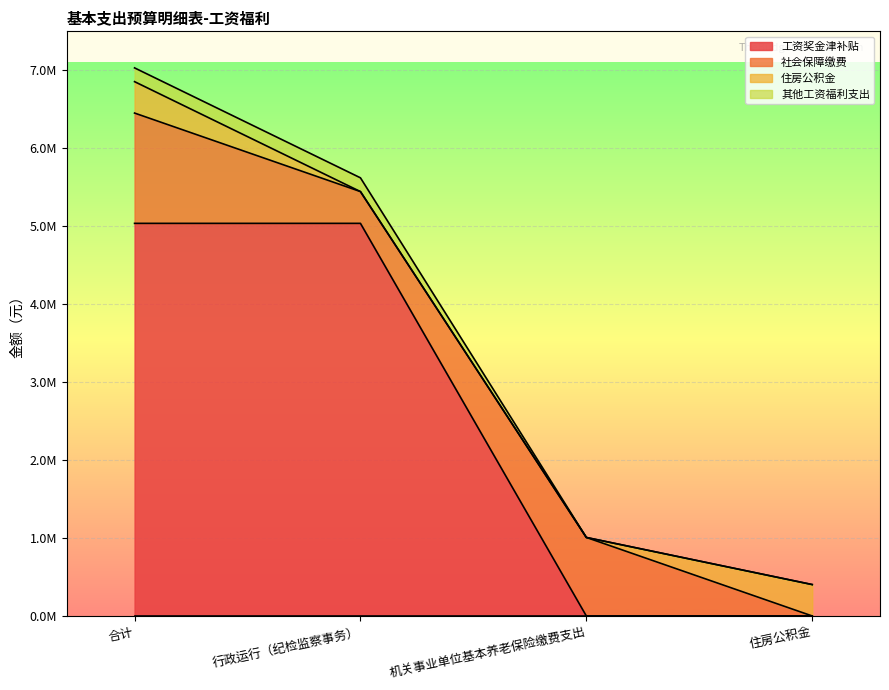

True or false: 工资奖金津补贴 and 其他工资福利支出 intersect in this chart.

False